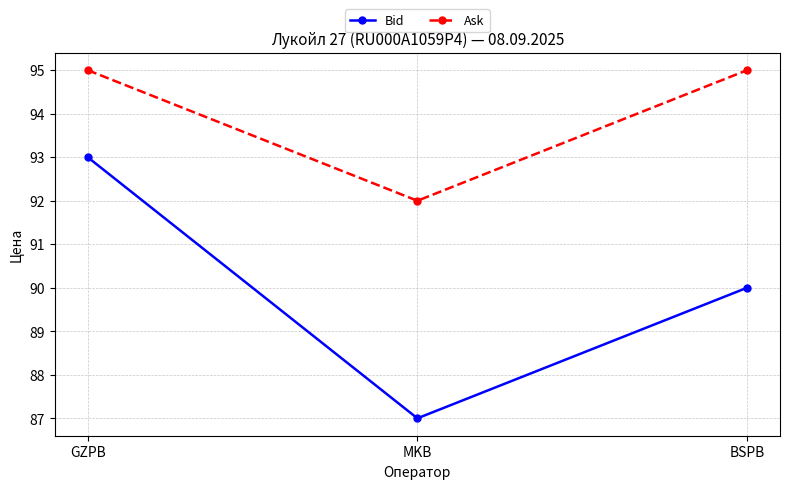

List the series in order of their overall mean, highest first.

Ask, Bid